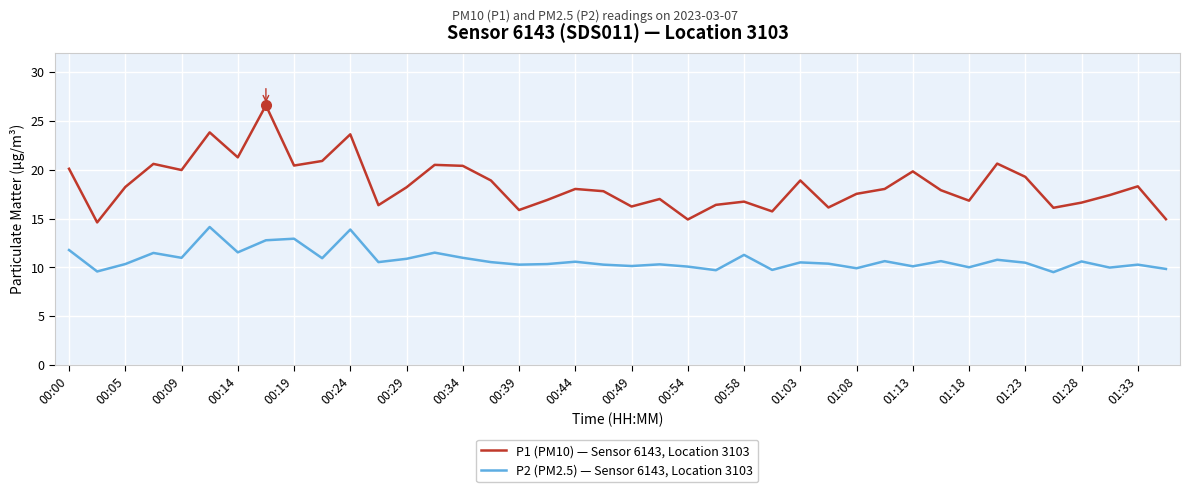

List the series in order of their peak value, lowest first.

P2 (PM2.5) — Sensor 6143, Location 3103, P1 (PM10) — Sensor 6143, Location 3103